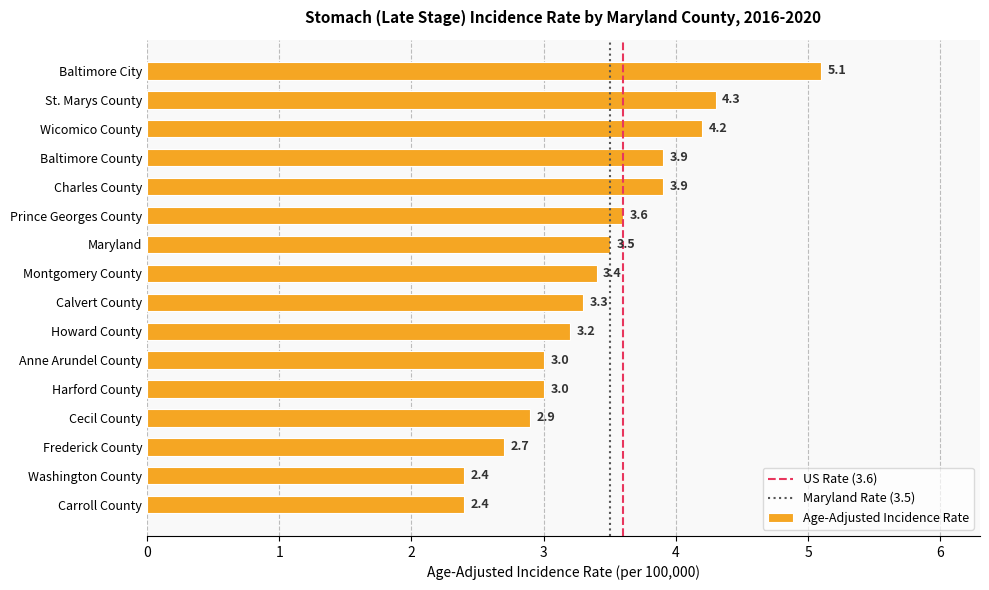

Which label corresponds to the largest value in the chart?

Baltimore City